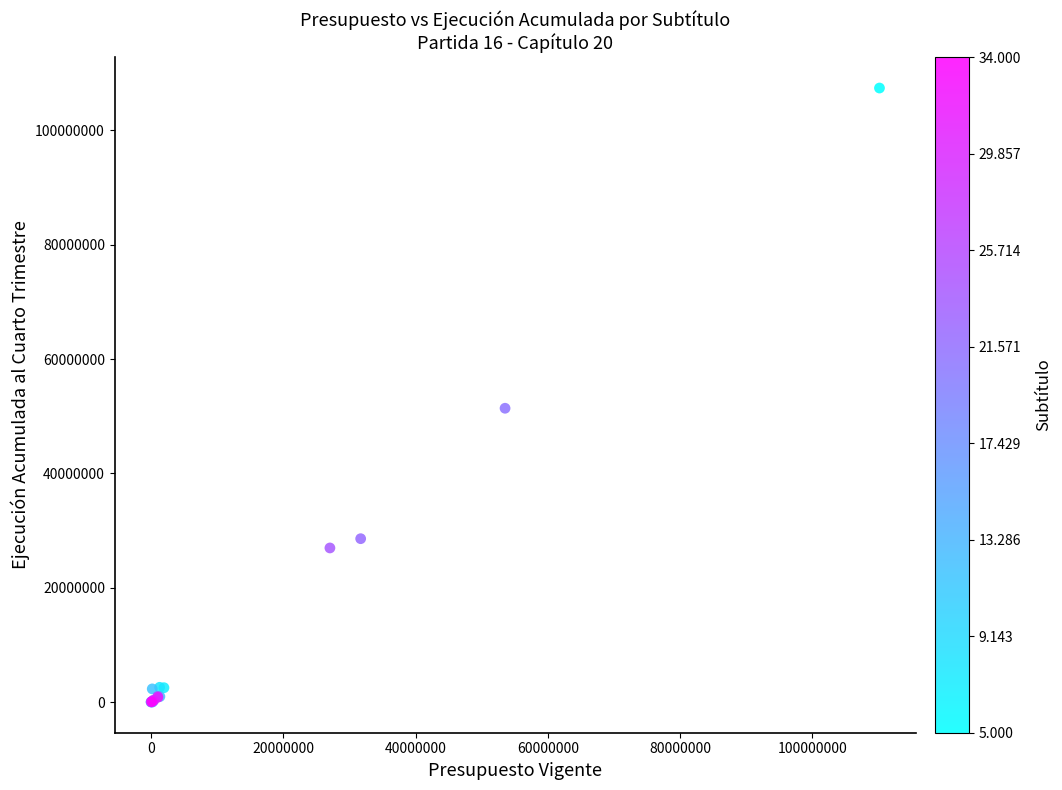

What Y value in the scatter plot is closest to 53715281?

51400352